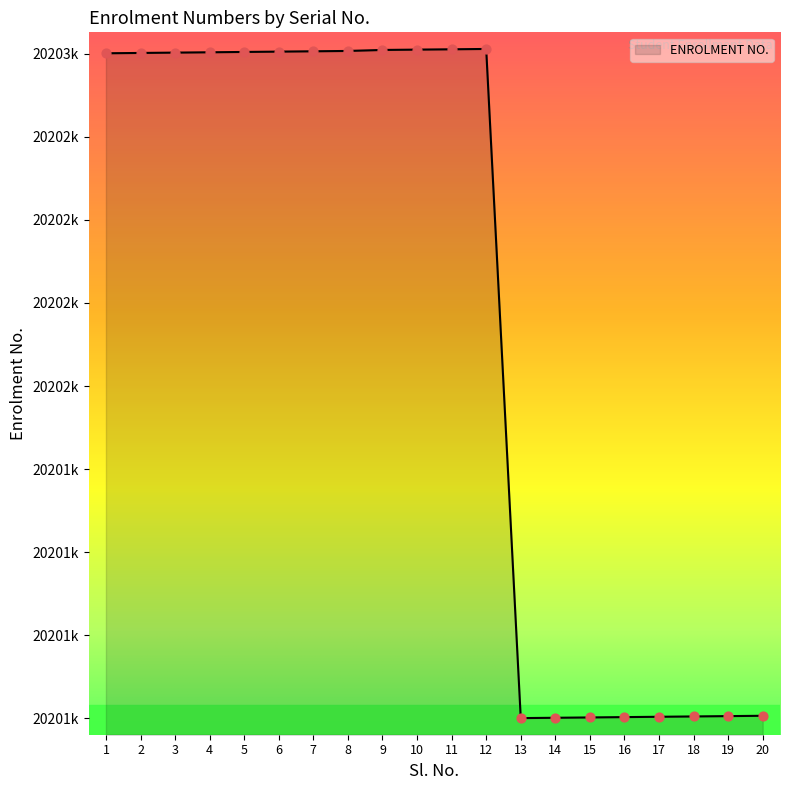

What is the change in value from 3 to 13?

-2002